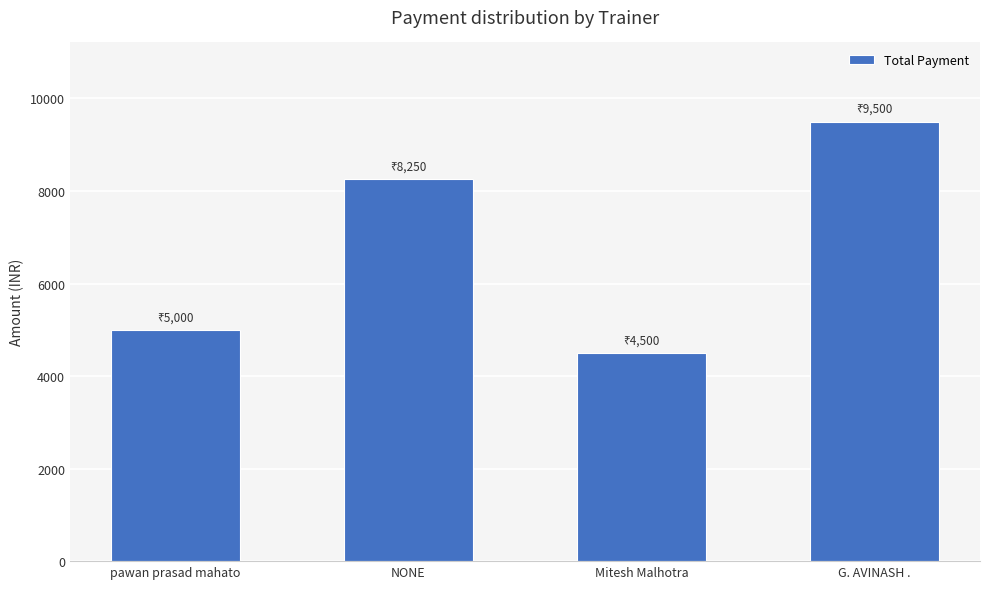

Rank the categories by value from highest to lowest.

G. AVINASH ., NONE, pawan prasad mahato, Mitesh Malhotra